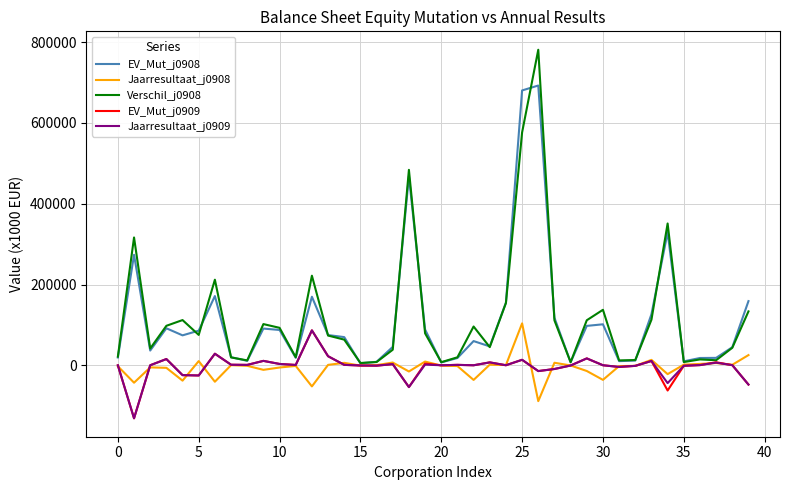

What is the maximum value shown in the chart?

781050